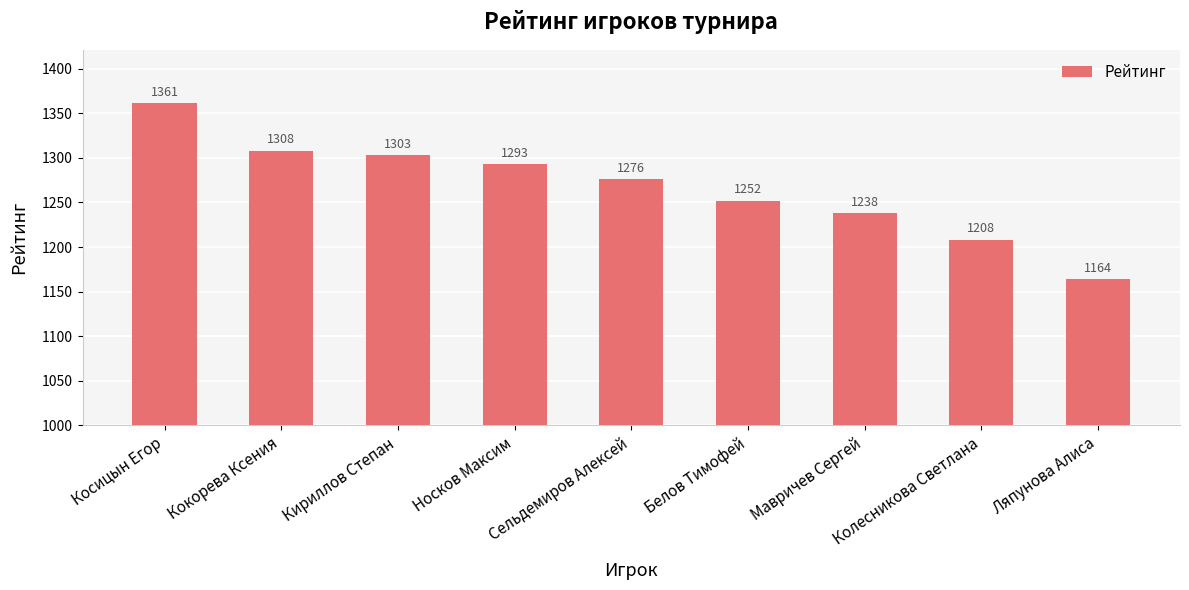

What is the difference between the maximum and minimum values?

197